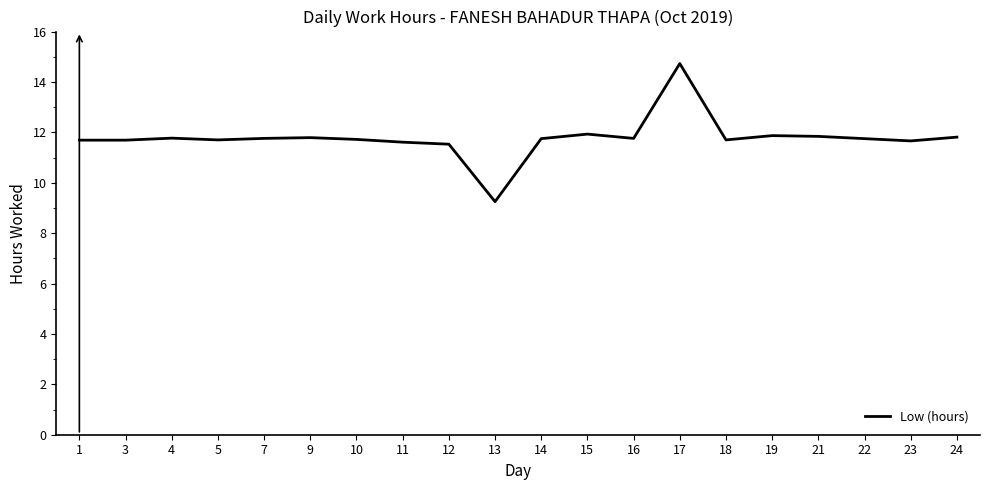

What is the change in value from 13 to 14?

+2.5